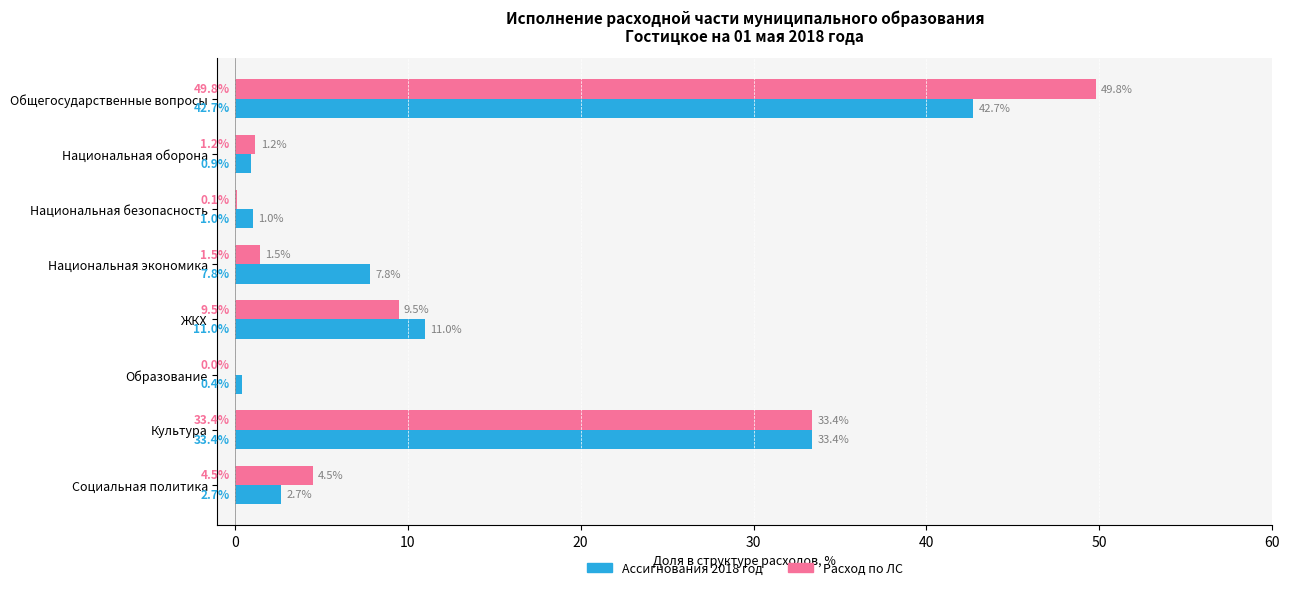

What is the greatest value displayed?

49.8